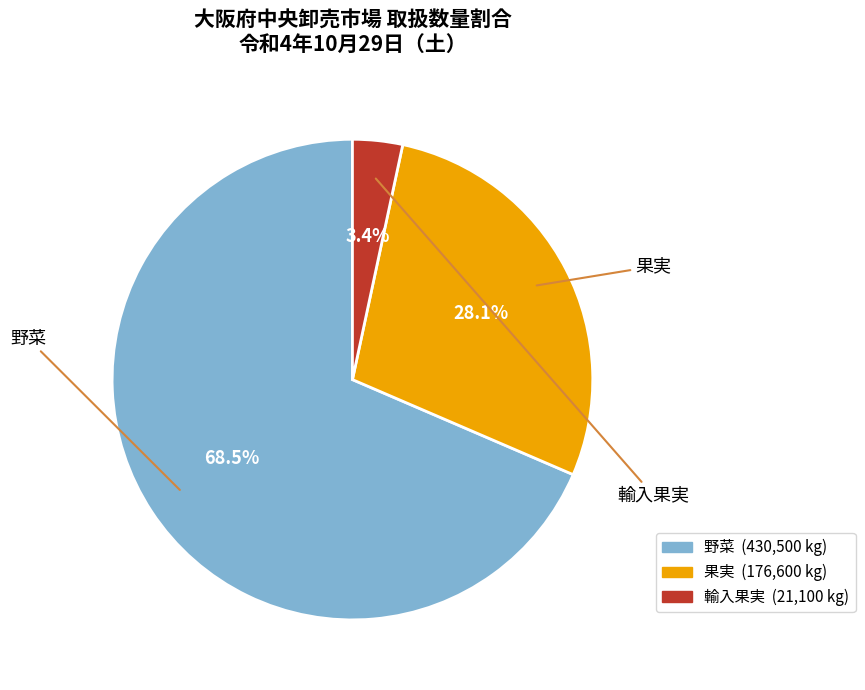

The 輸入果実 slice represents 3% of the pie. True or false?

True